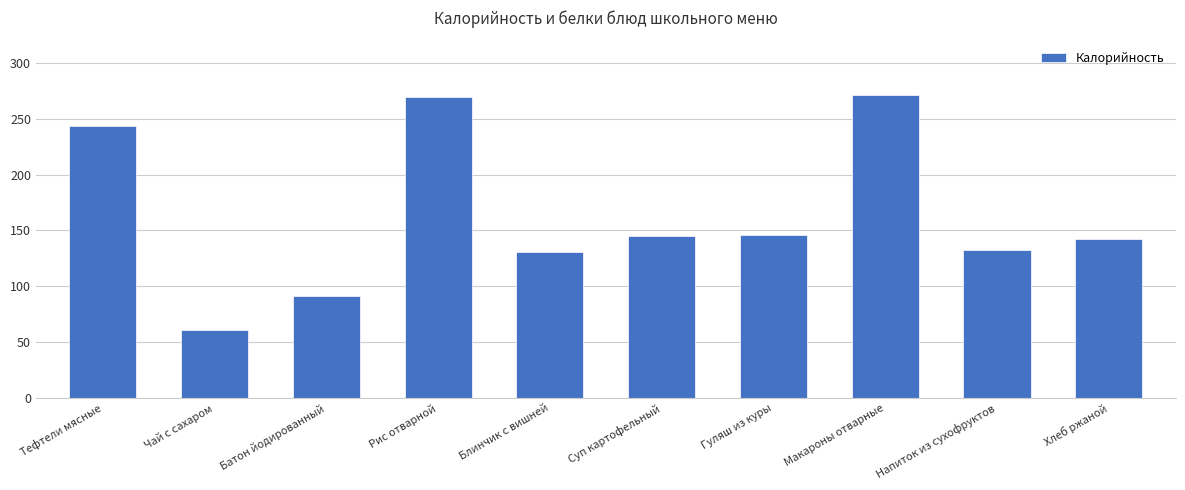

Does the chart contain any negative values?

No